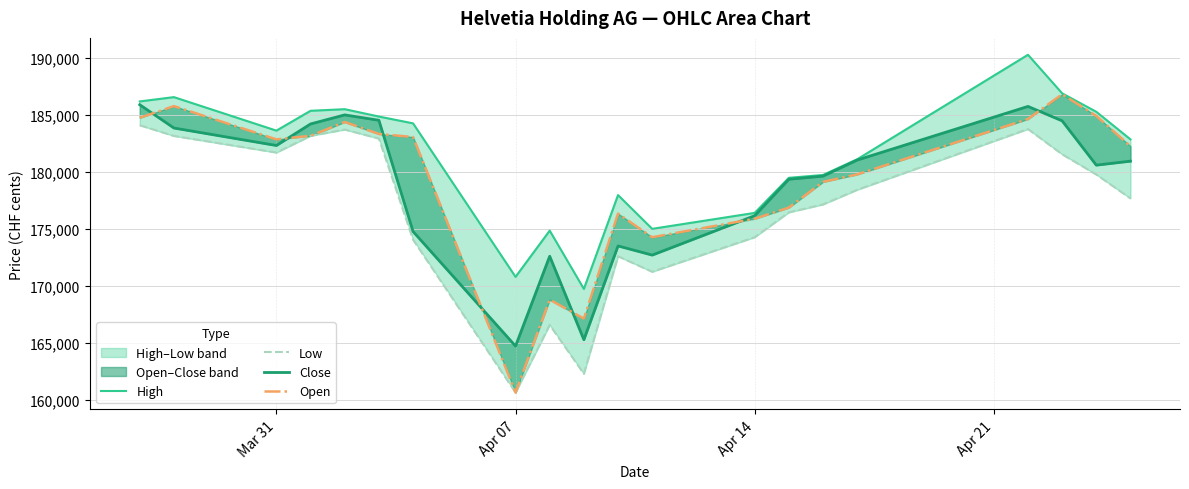

What are all the series names shown in the legend?

High, Low, Close, Open